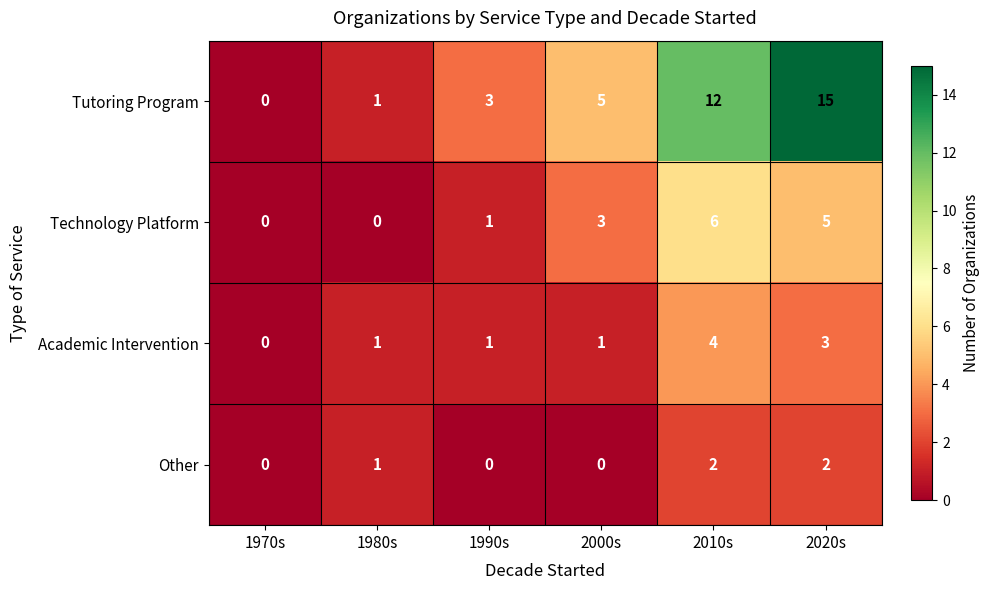

How many data points in Technology Platform are less than 3?

3